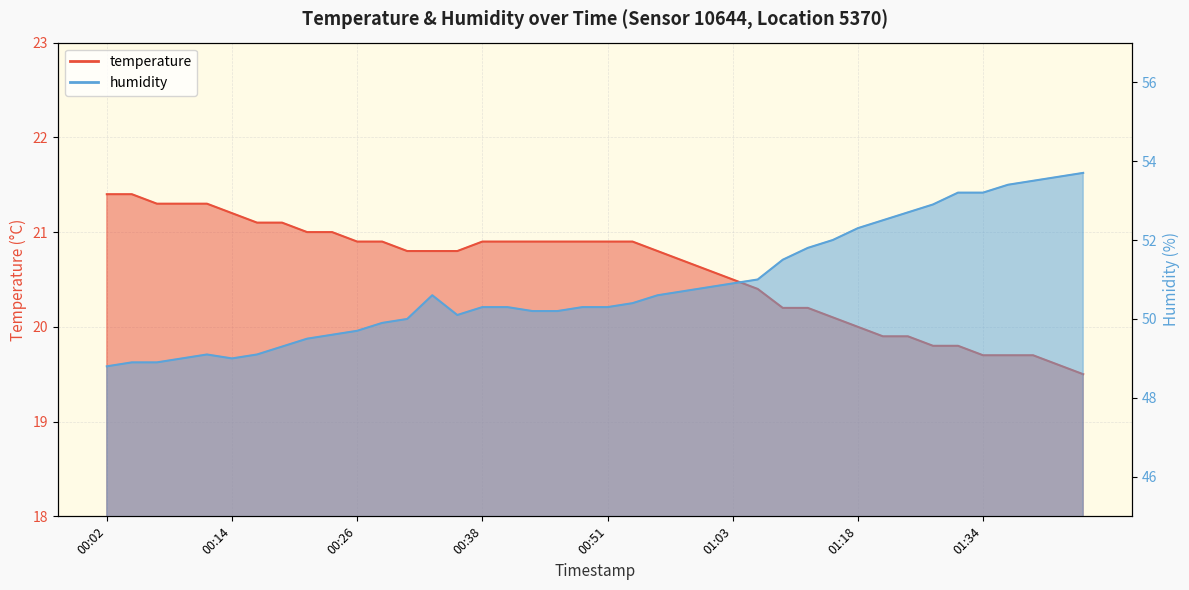

Which series has the largest range (max minus min)?

humidity